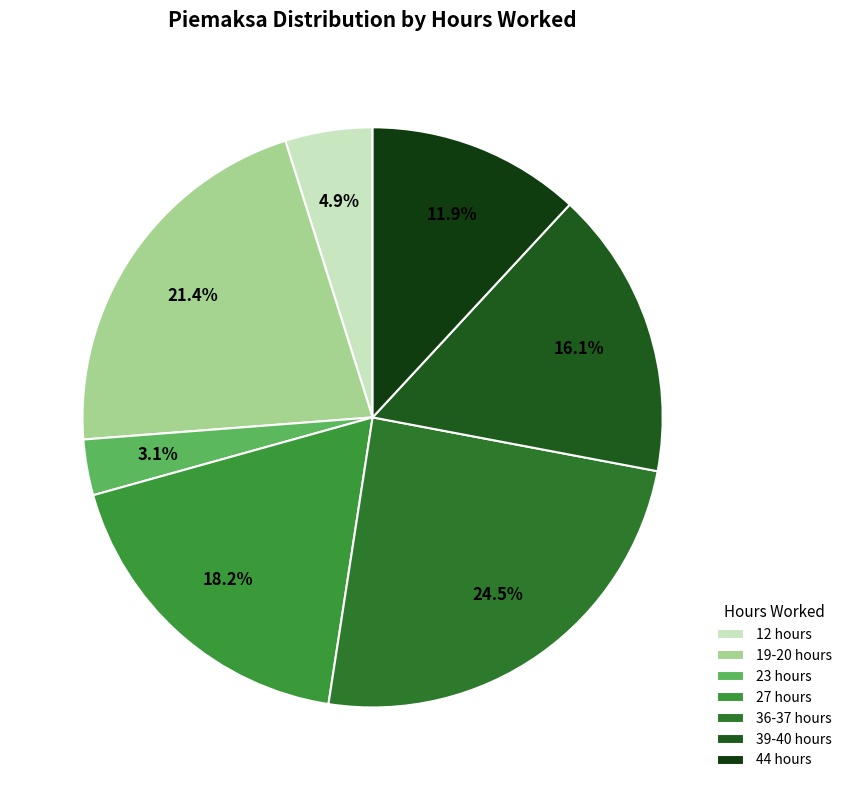

Count the number of slices in the pie.

7